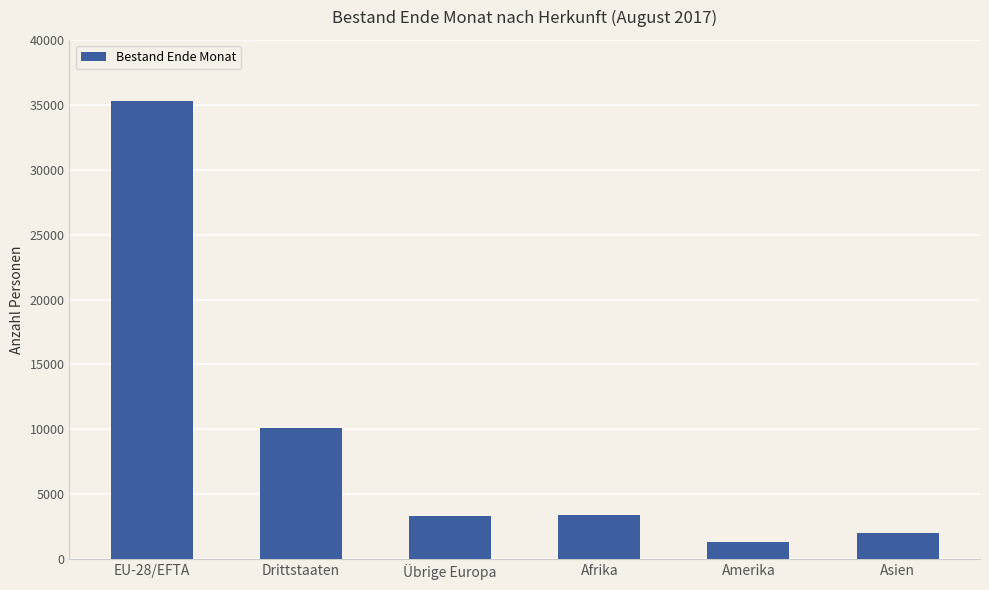

What is the label of the 4th bar from the left?

Afrika